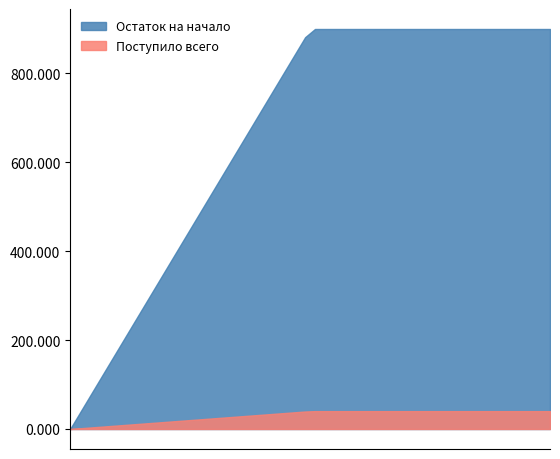

The Поступило всего series shows 0.0 at сверх минимального размера взноса. True or false?

True